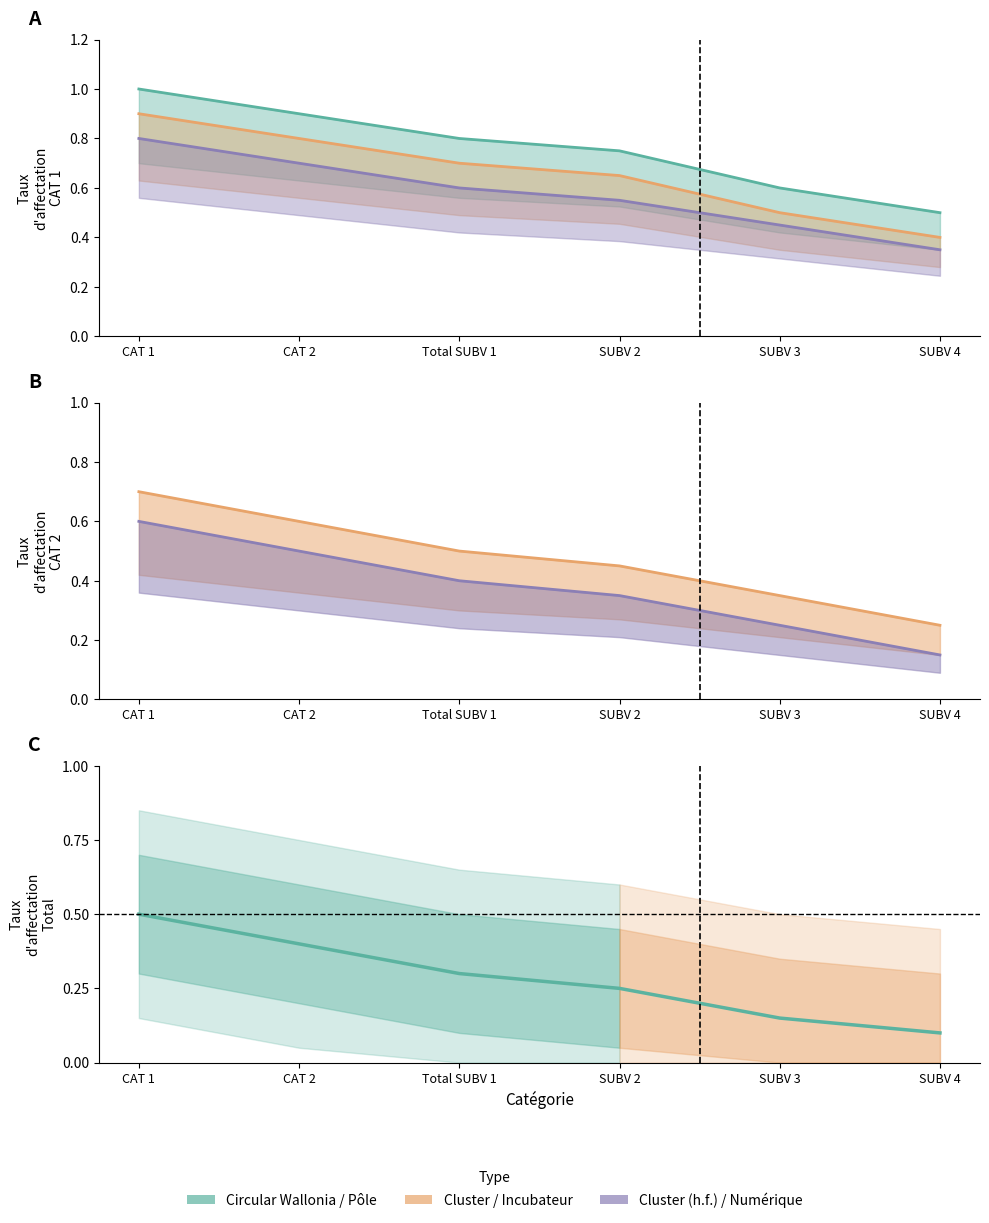

True or false: Cluster (hors fonctionnement) has more than 1 points higher than both neighbors.

False